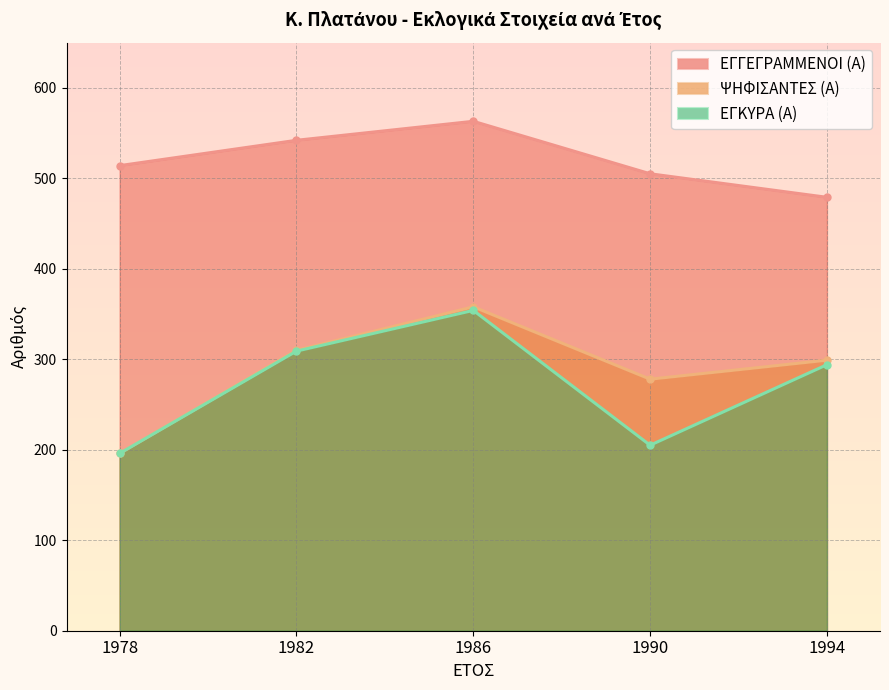

True or false: ΕΓΓΕΓΡΑΜΜΕΝΟΙ (Α) and ΕΓΚΥΡΑ (Α) intersect in this chart.

False